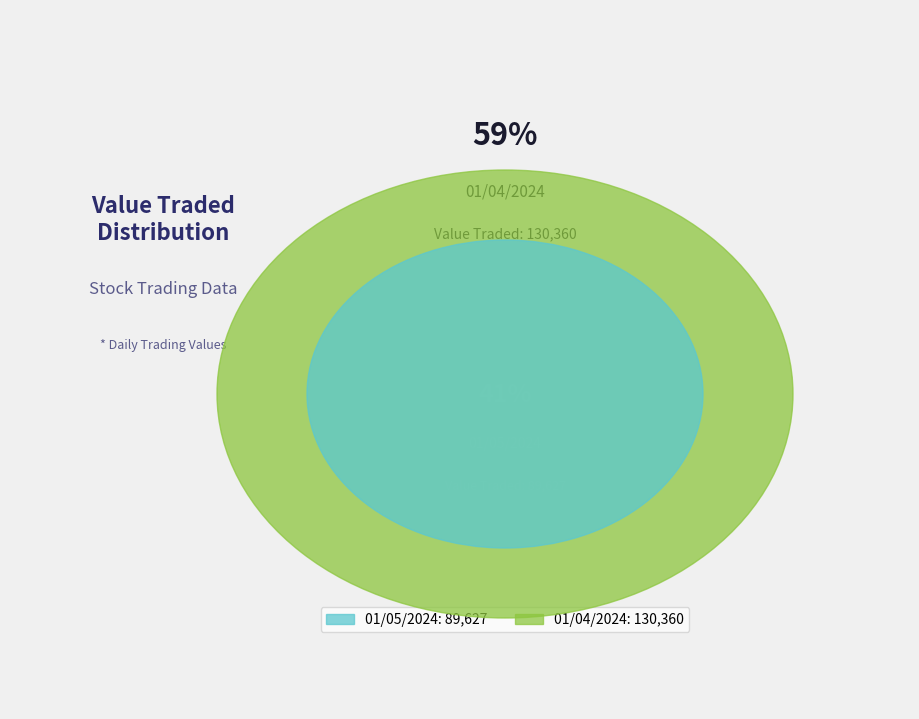

Between 01/04/2024 and 01/05/2024, which is larger?

01/04/2024